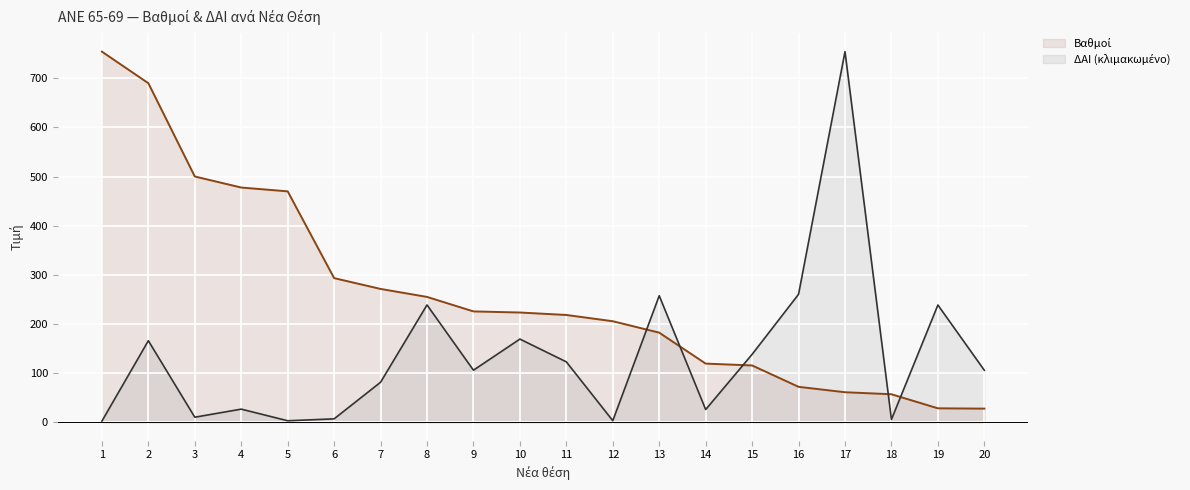

What is the sum of the ΔΑΙ (κλιμακωμένο) values at 20 and 10?

274.9